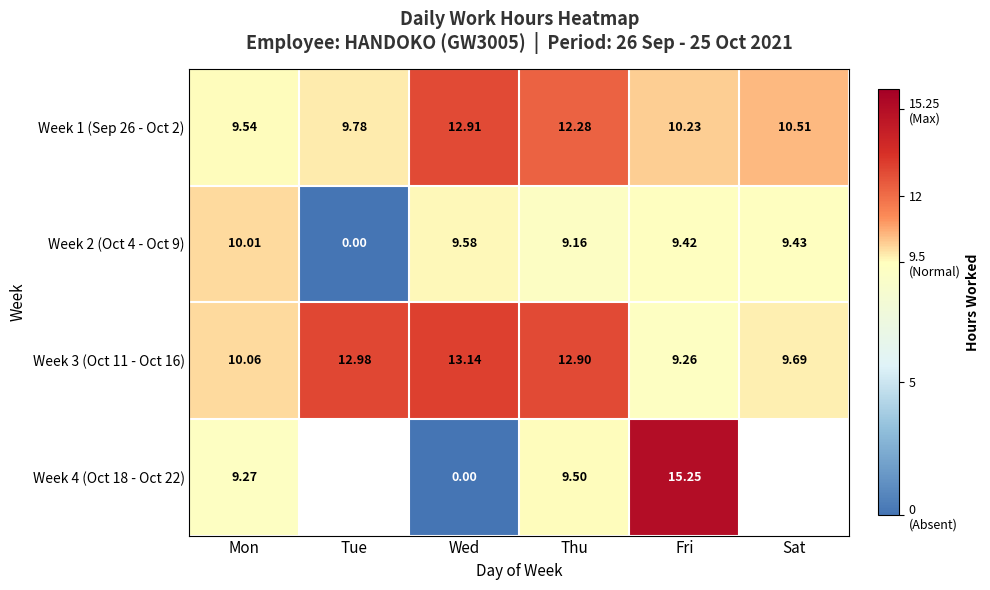

At which label is Week 2 (Oct 4 - Oct 9) closest to 5?

Thu